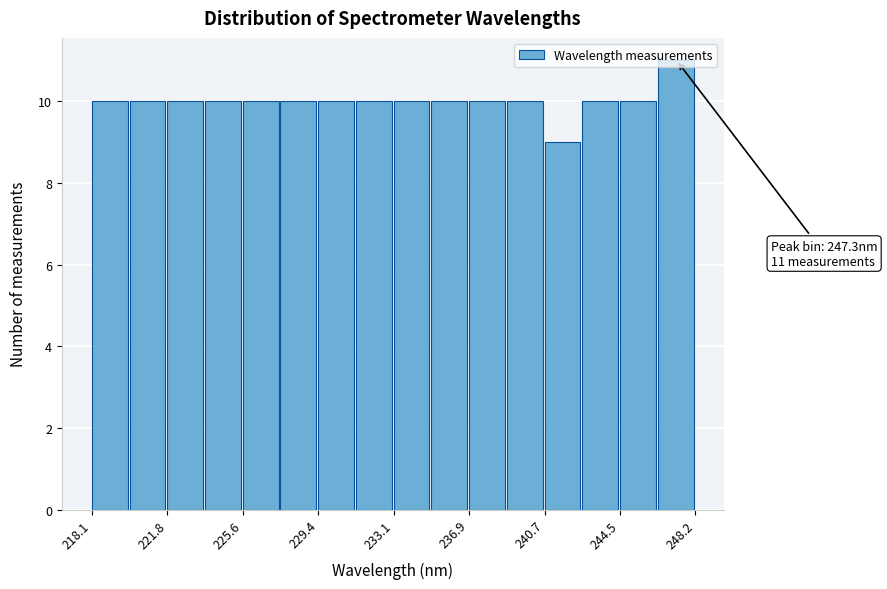

Read against the x-axis, roughly where is the centre of the tallest bar?

247.0